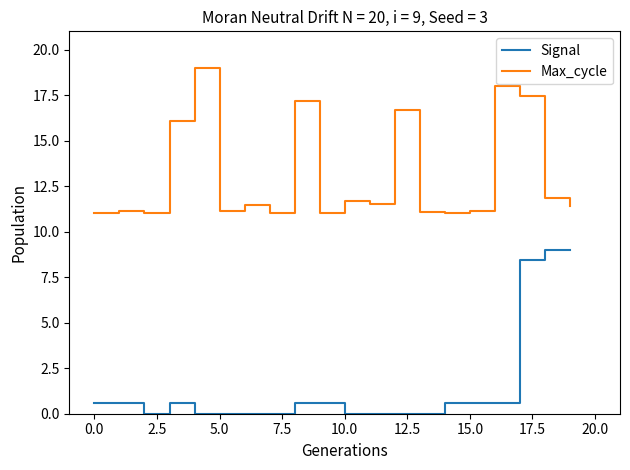

Which series has the largest range (max minus min)?

Signal